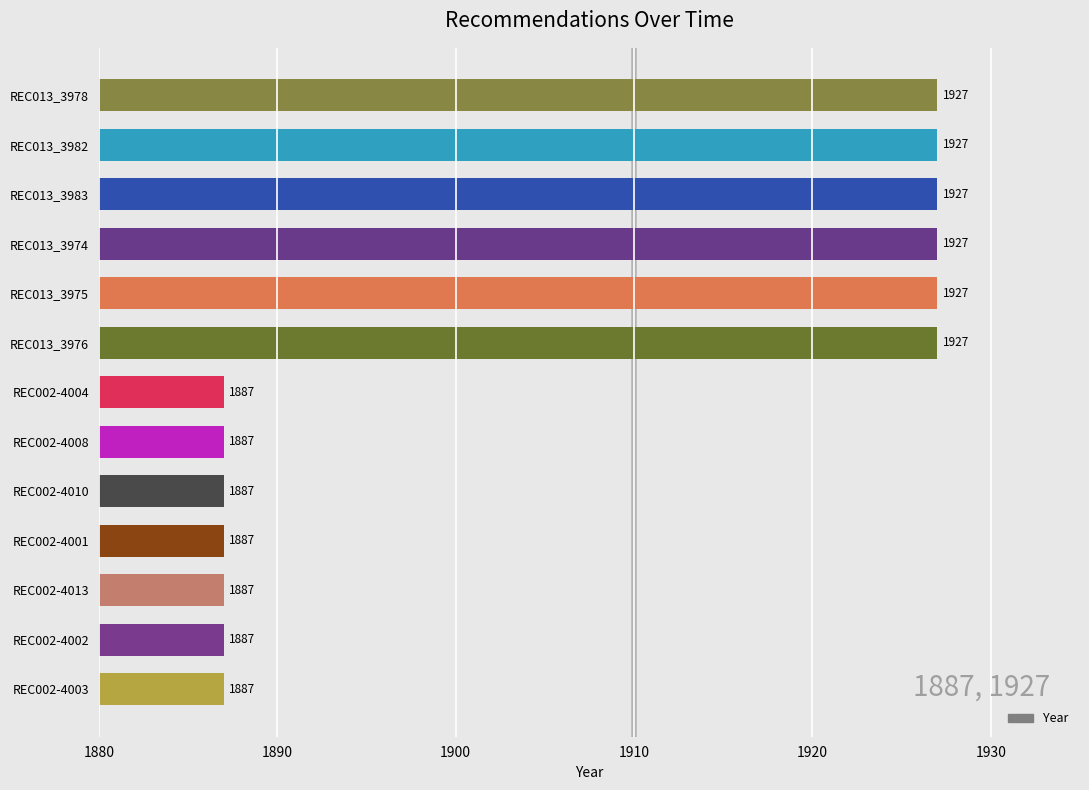

Reading bottom to top, list all the values displayed in this chart.

REC002-4003=1887	REC002-4002=1887	REC002-4013=1887	REC002-4001=1887	REC002-4010=1887	REC002-4008=1887	REC002-4004=1887	REC013_3976=1927	REC013_3975=1927	REC013_3974=1927	REC013_3983=1927	REC013_3982=1927	REC013_3978=1927